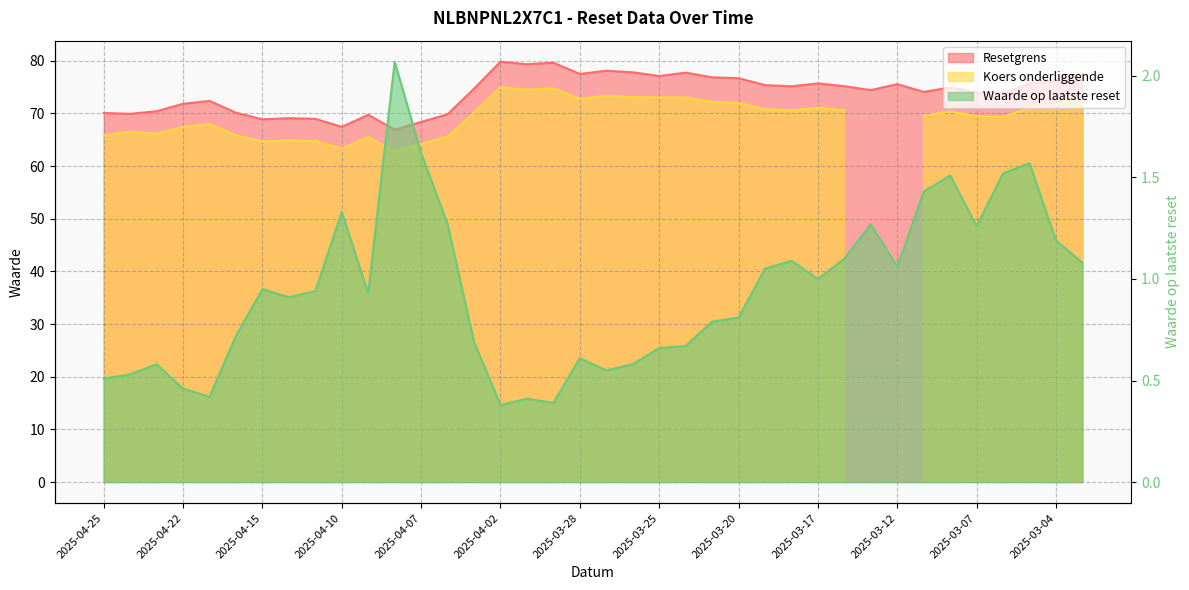

What is the difference between the maximum and minimum values in the Waarde op laatste reset series?

1.7